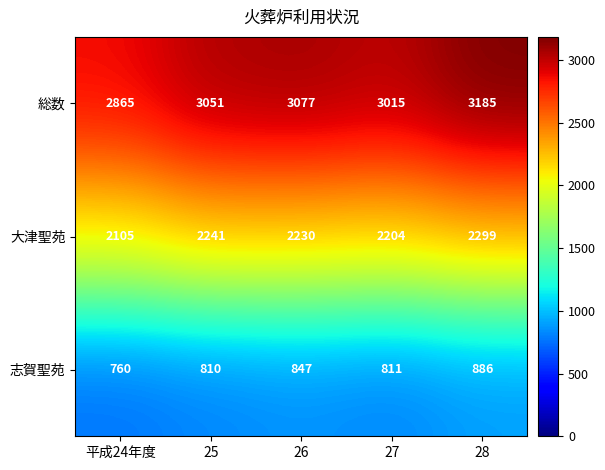

At which label does 大津聖苑 first exceed 2230?

25